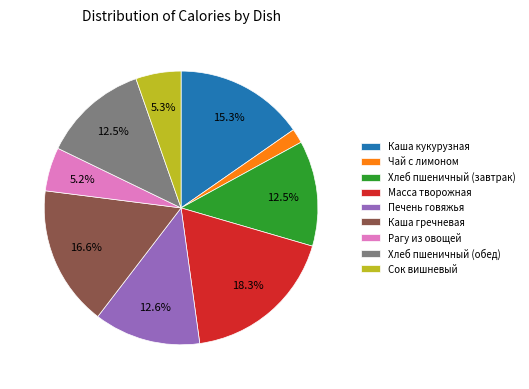

How many segments does this pie chart have?

9